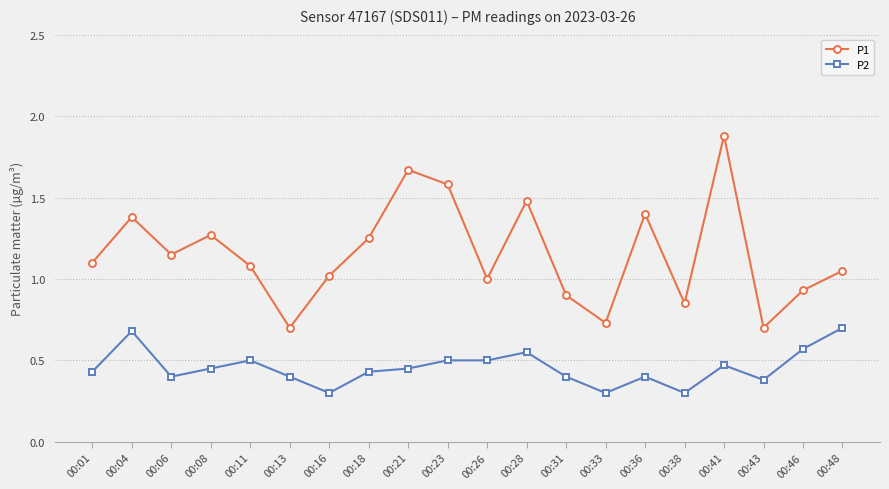

At 00:13, list the series in order from smallest to largest.

P2, P1